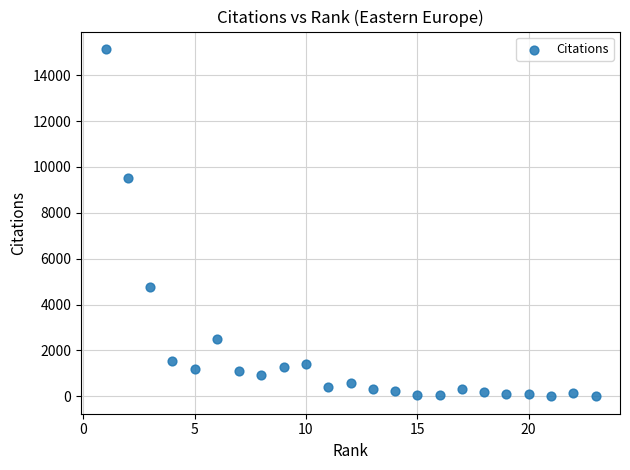

What Y value in the scatter plot is closest to 7571?

9495